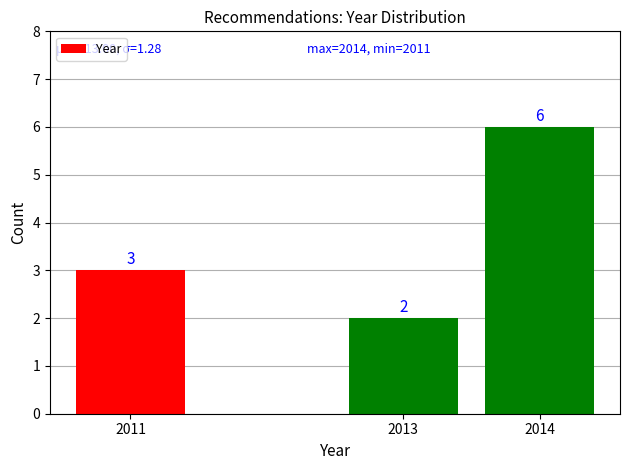

True or false: the data shows 6 at 2014.

True